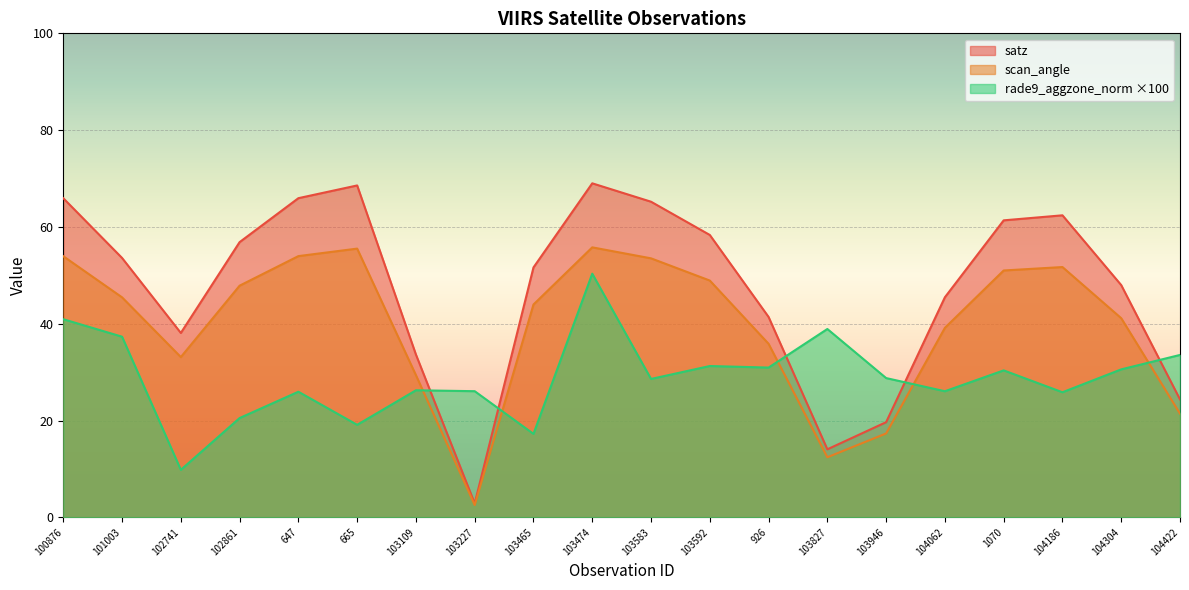

Is it true that scan_angle equals 29.5 at 1070?

False